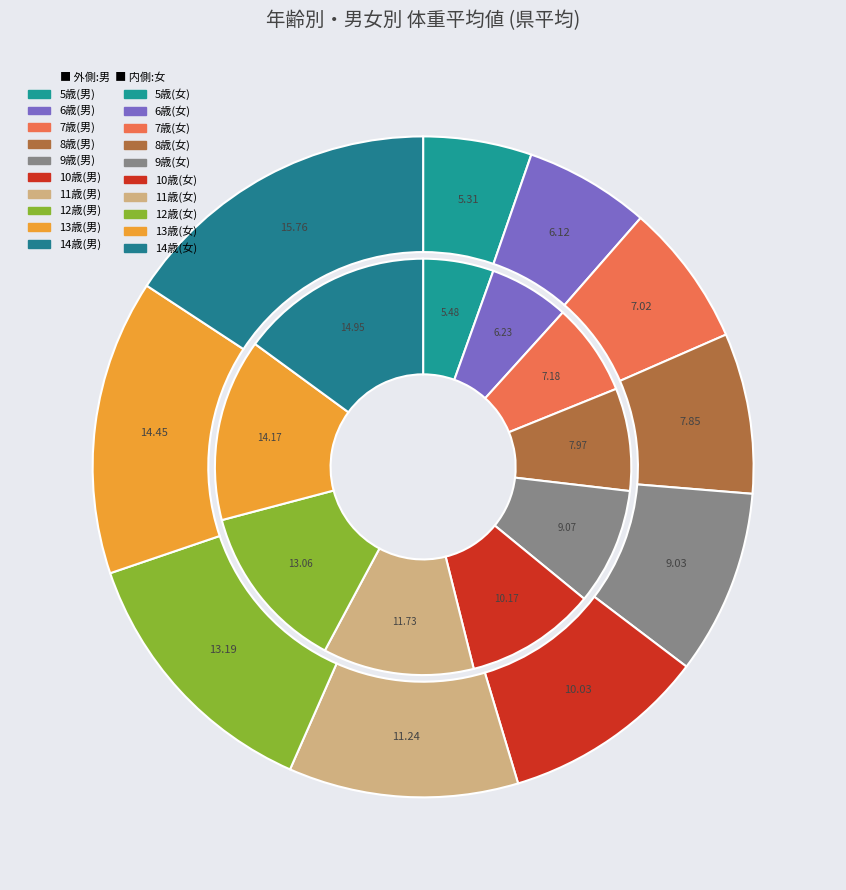

Does 13歳(男) account for over 50% of the chart?

No